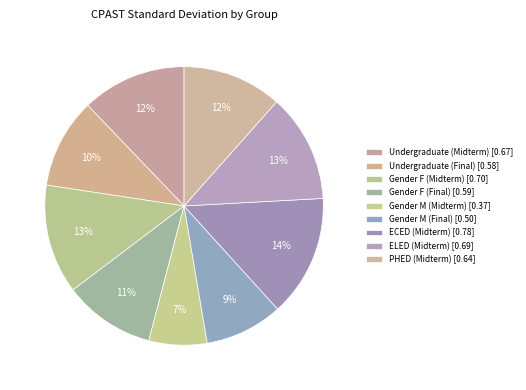

To the nearest percent, what is the combined percentage of Gender F (Final) and ECED (Midterm)?

25%